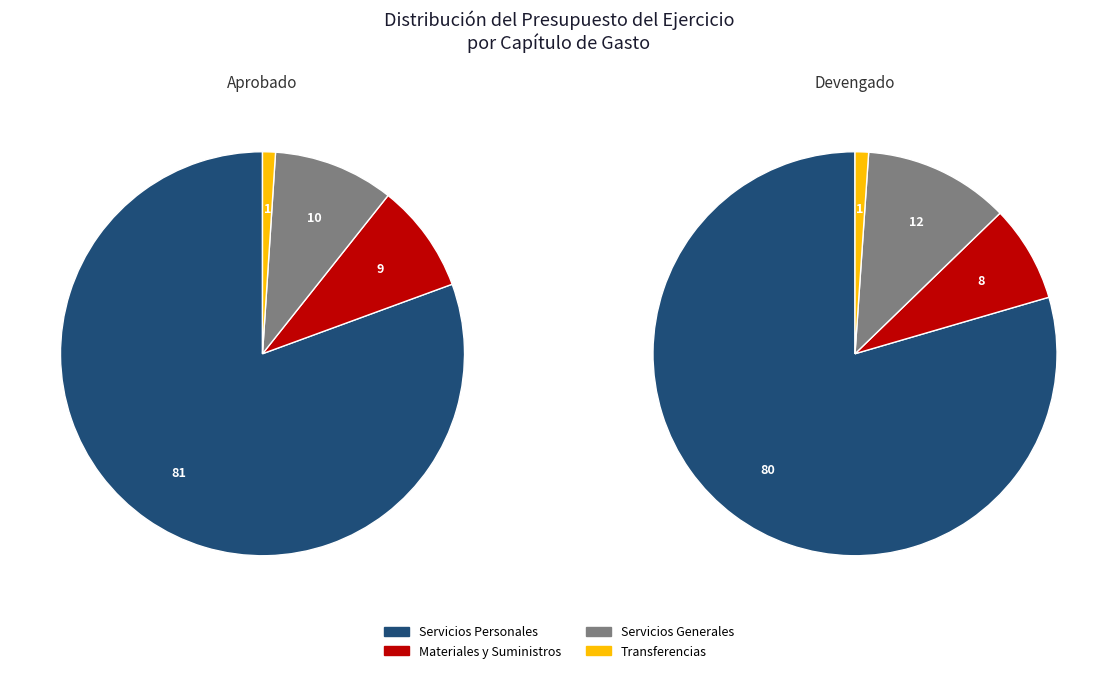

Is Bienes Muebles e Inmuebles the majority of the pie?

No